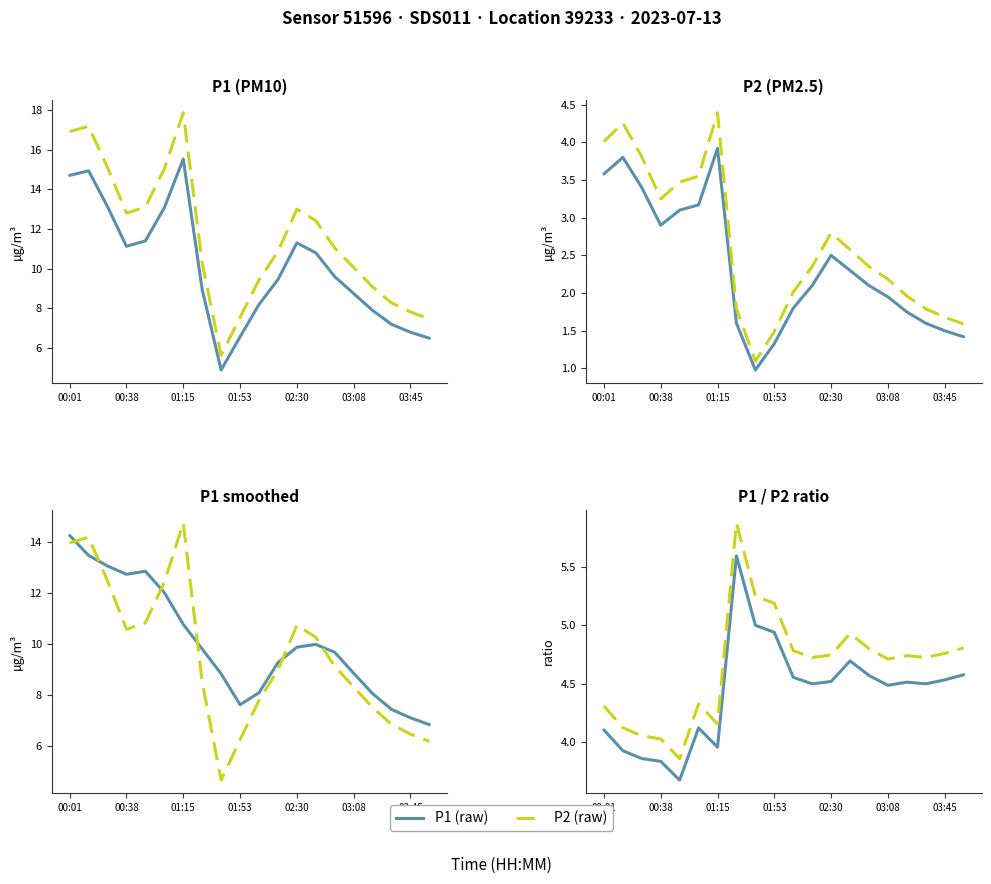

In P2 series, how many points are higher than both neighbors (excluding endpoints)?

4